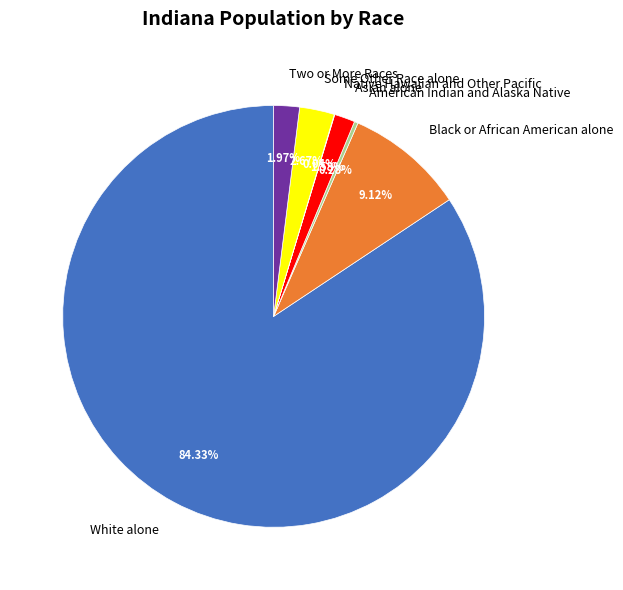

To the nearest percent, what is the average slice percentage?

14%